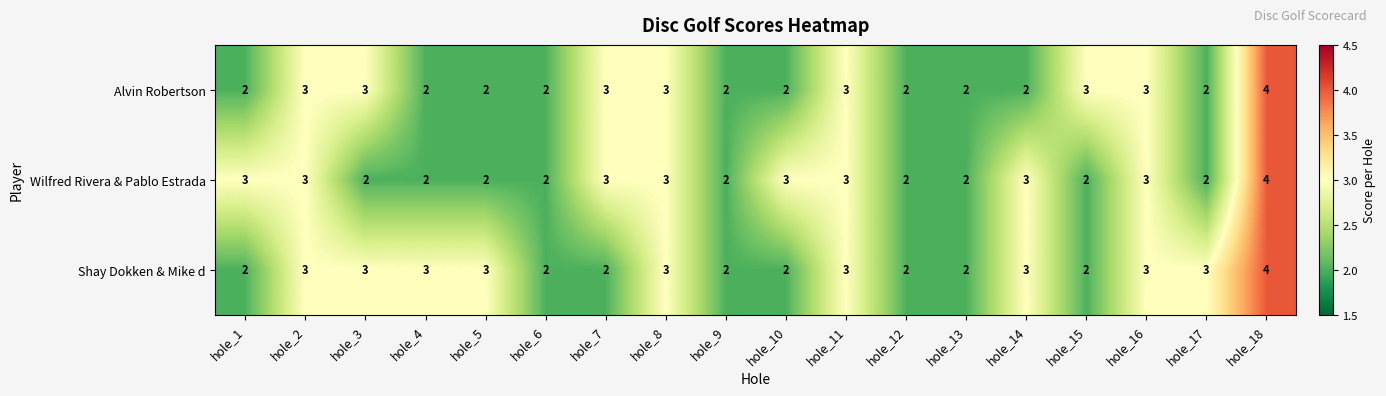

What is the sum of all Alvin Robertson values?

45